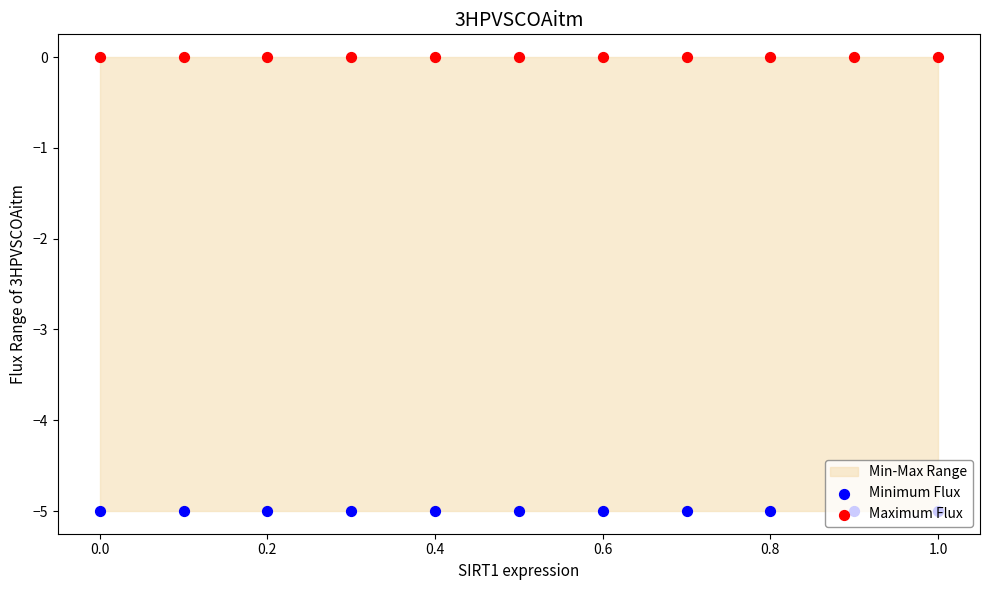

Which series has the largest total across all categories?

Maximum Flux